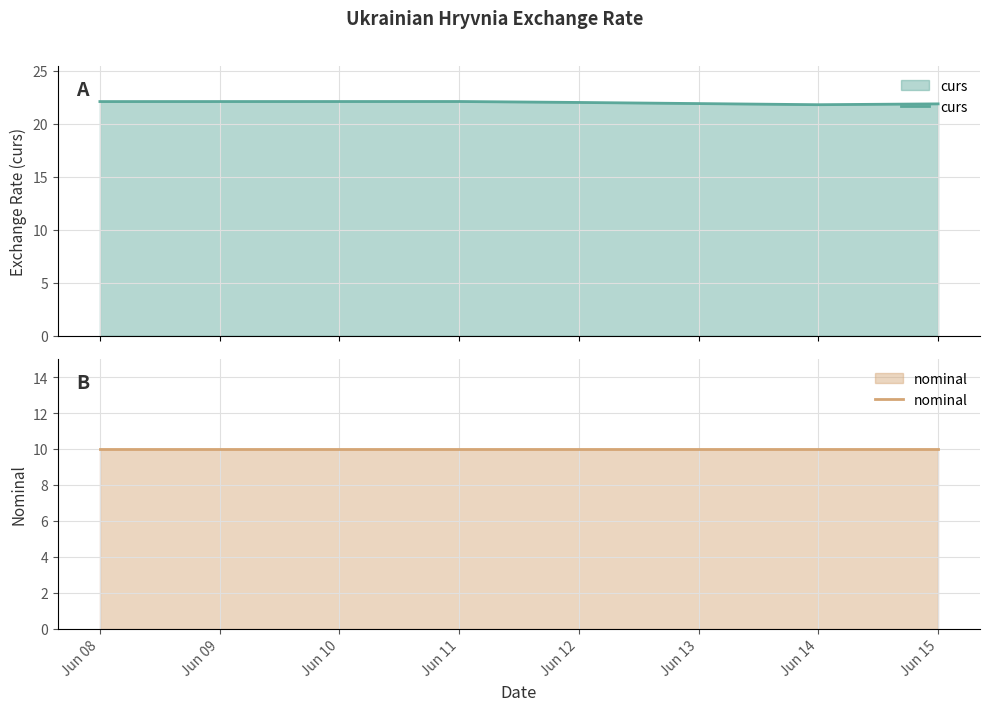

What is the average value of the curs series?

22.0